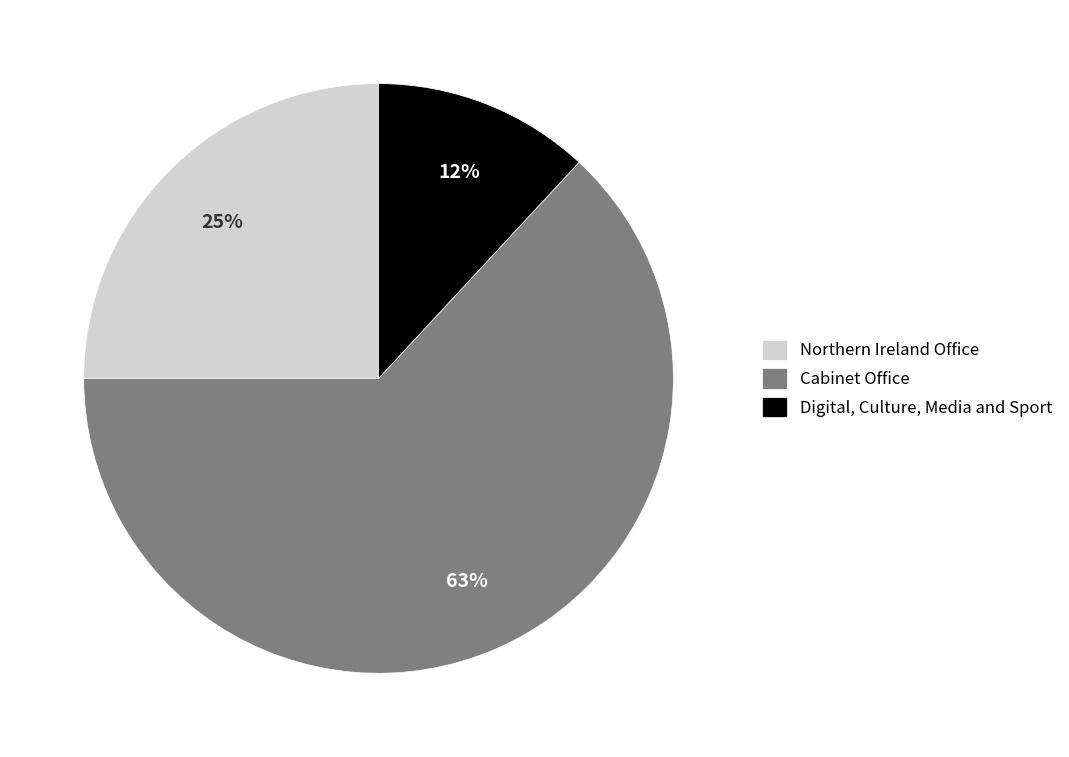

Count the number of slices in the pie.

3